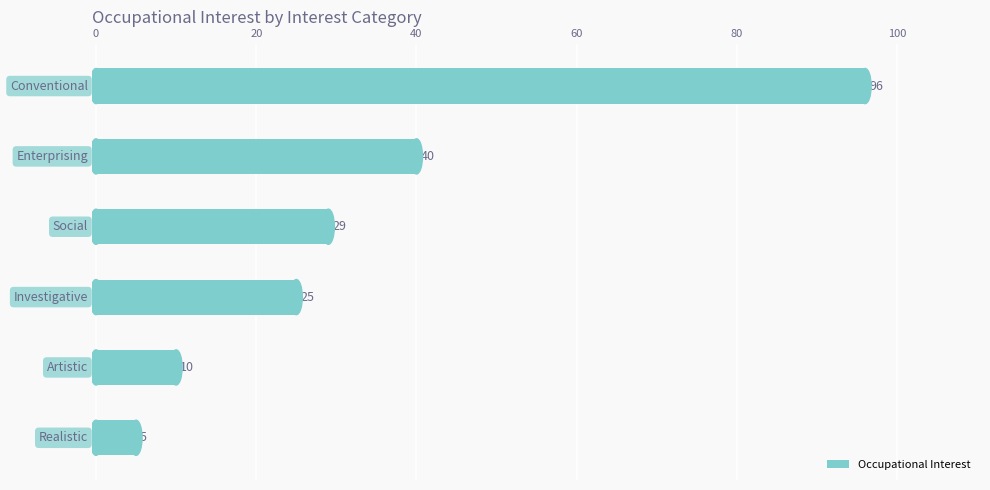

What is the value of the 2nd bar from the top?

40